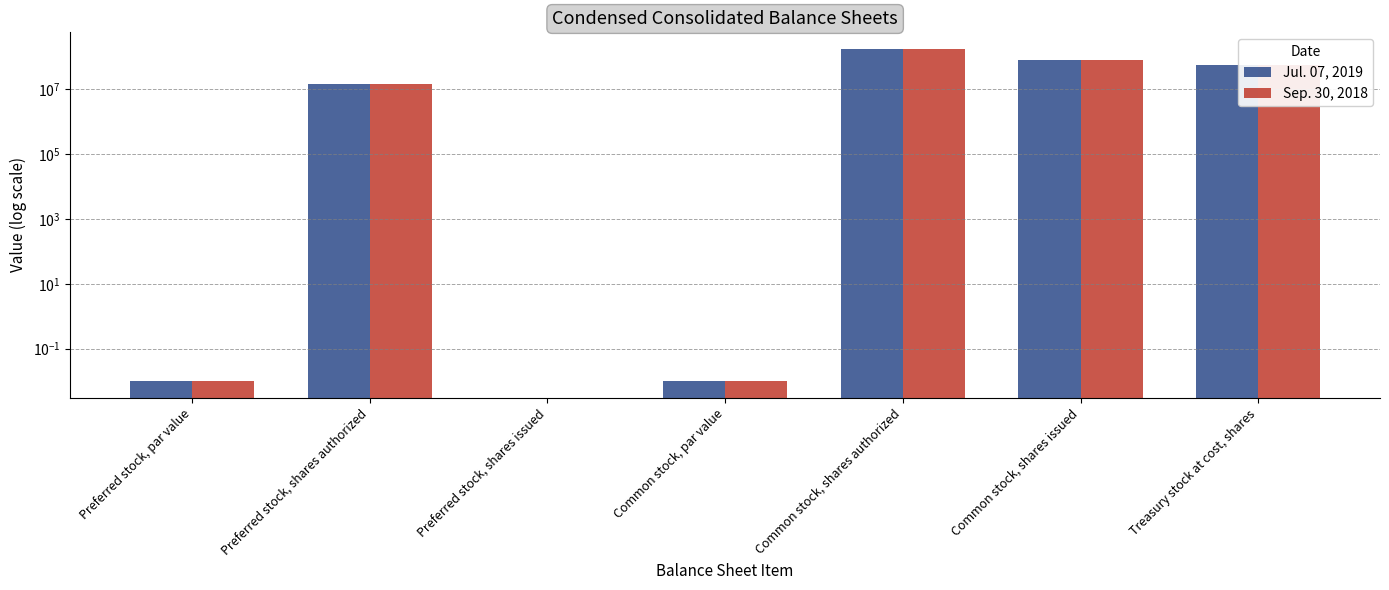

Count the number of categories in the chart.

7